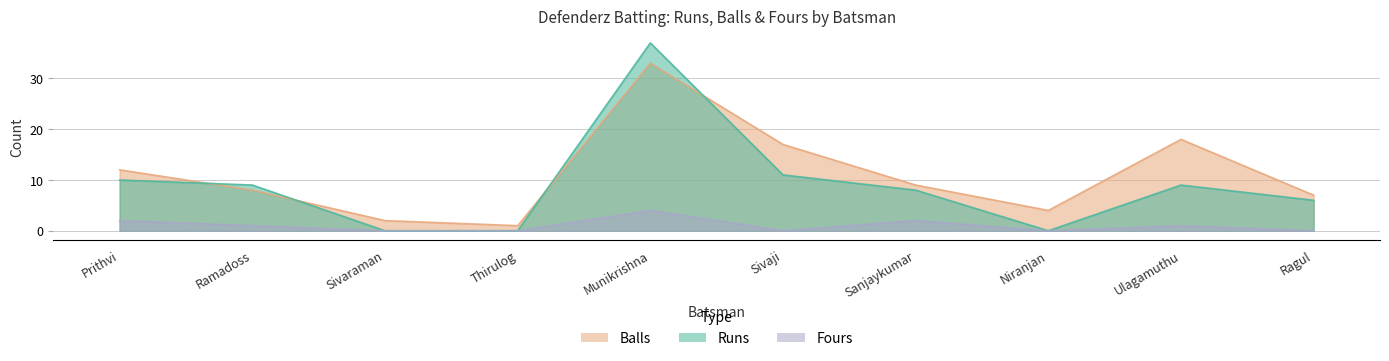

Reading left to right, list all the values displayed in this chart.

Runs: 10	9	0	0	37	11	8	0	9	6
Balls: 12	8	2	1	33	17	9	4	18	7
Fours: 2	1	0	0	4	0	2	0	1	0